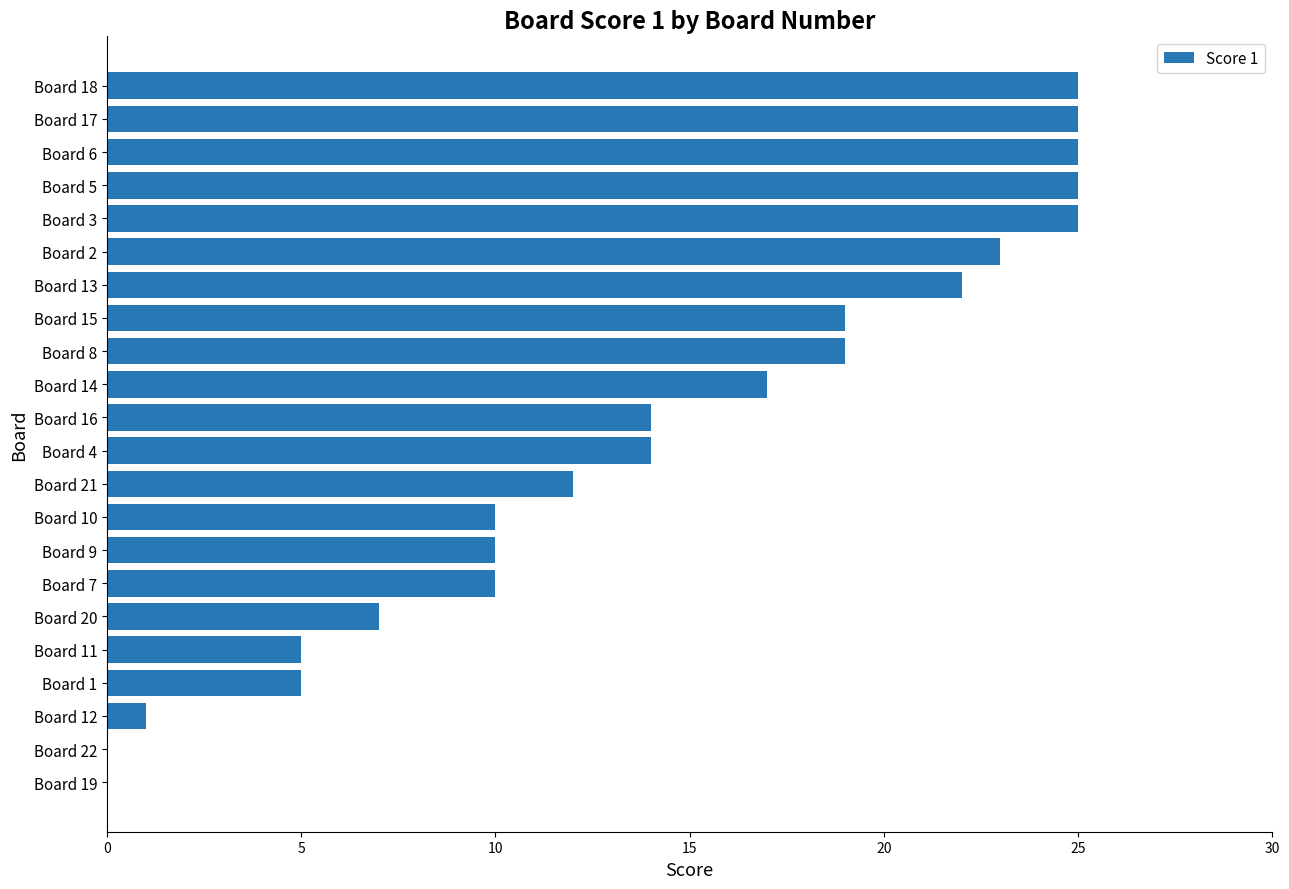

Reading top to bottom, transcribe all the data shown in this chart.

Board 18=25	Board 17=25	Board 6=25	Board 5=25	Board 3=25	Board 2=23	Board 13=22	Board 15=19	Board 8=19	Board 14=17	Board 16=14	Board 4=14	Board 21=12	Board 10=10	Board 9=10	Board 7=10	Board 20=7	Board 11=5	Board 1=5	Board 12=1	Board 22=0	Board 19=0